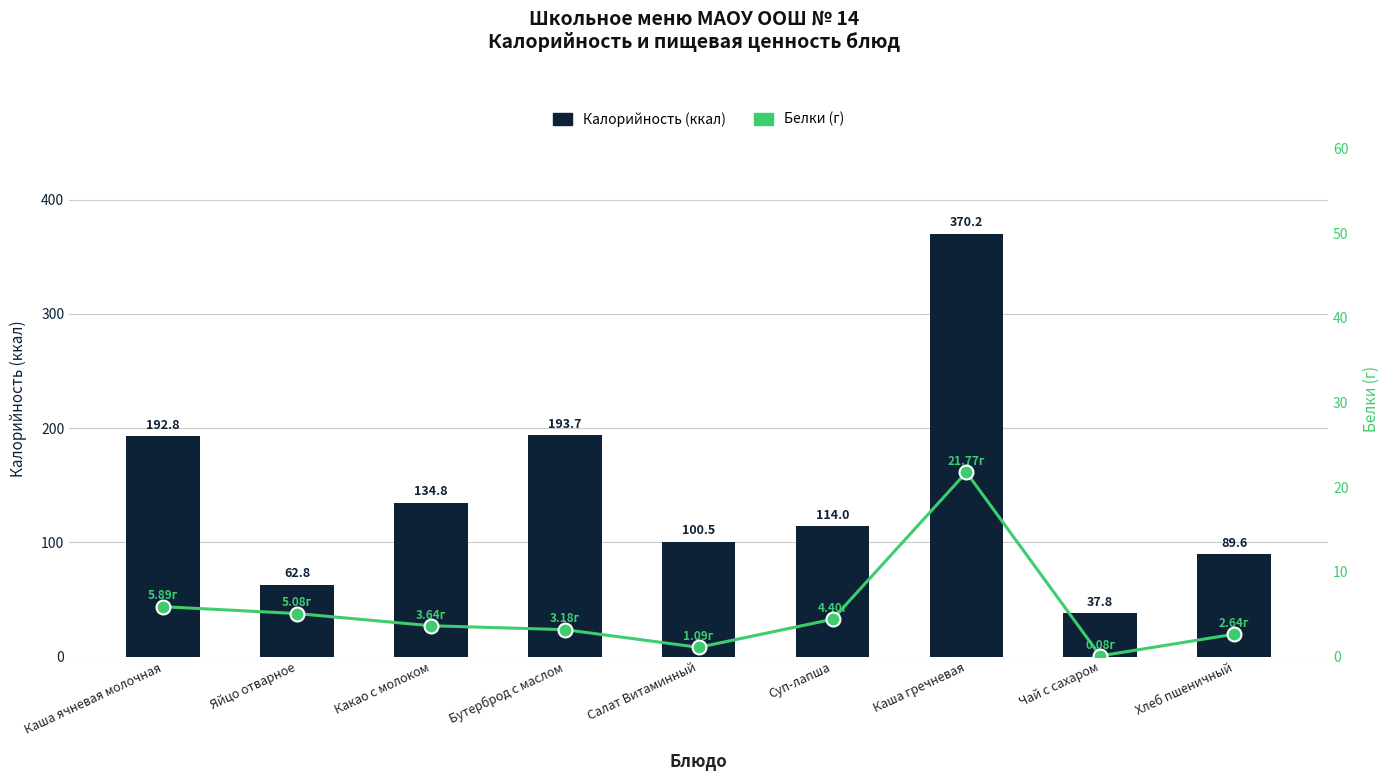

Are the bars horizontal?

No